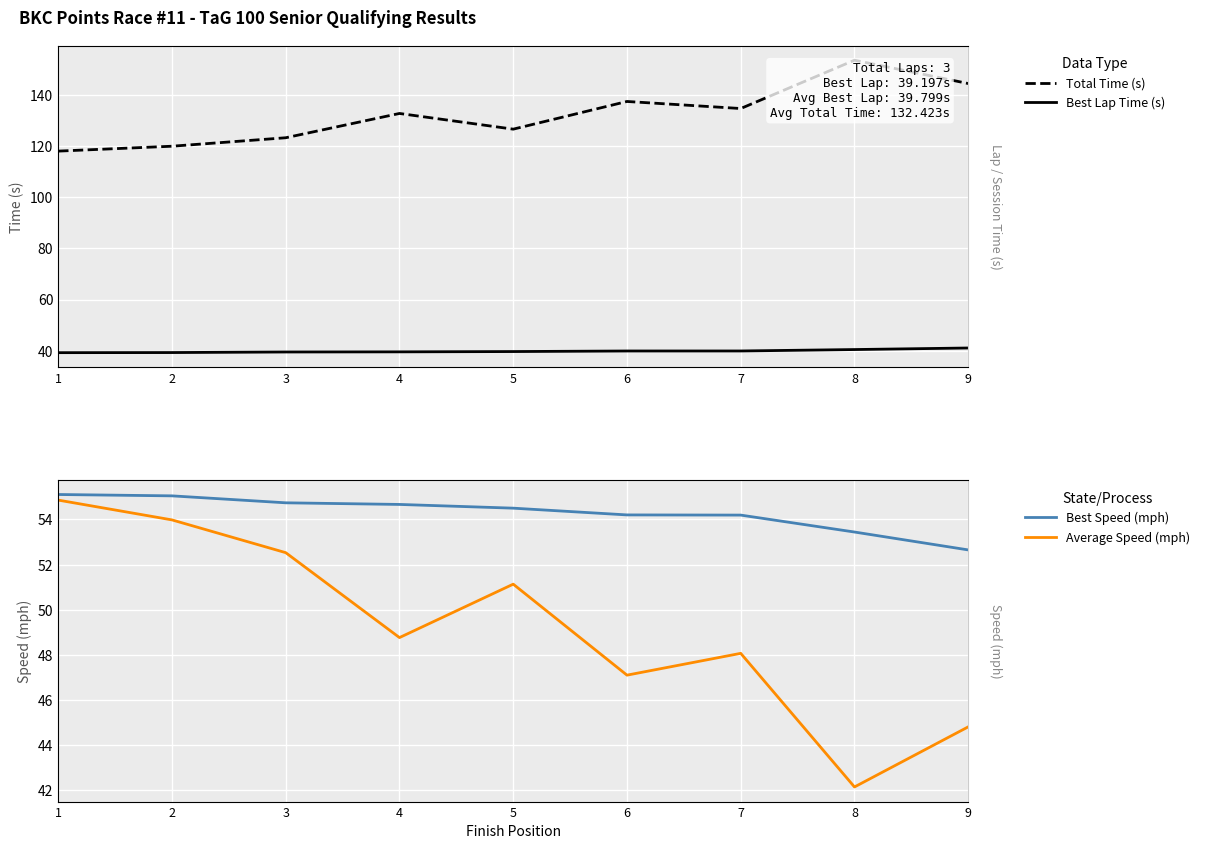

What is the sum of all Best Lap Time (s) values?

358.2